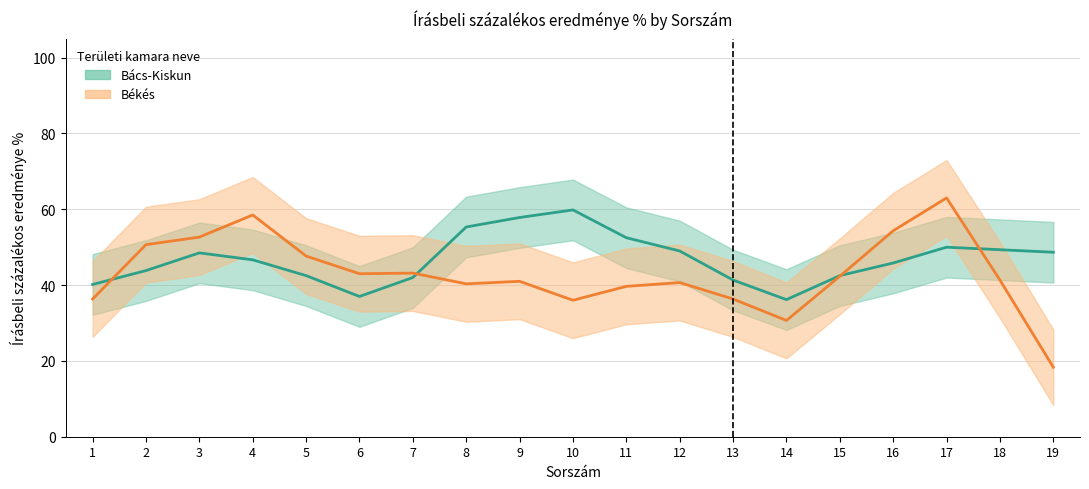

Read the Békés value at 6.

43.5